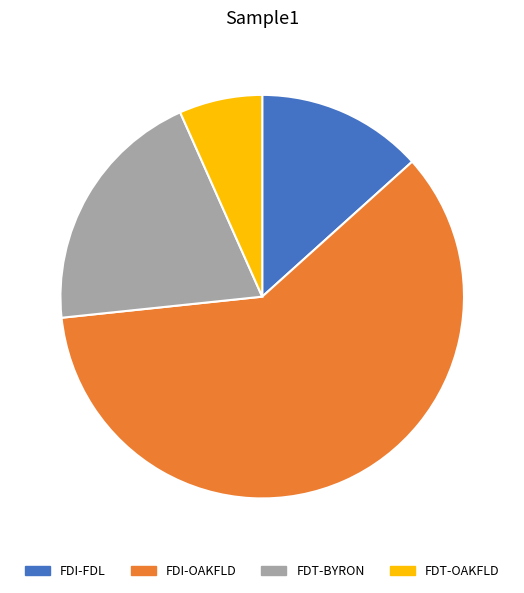

Rank the categories by value from highest to lowest.

FDI-OAKFLD, FDT-BYRON, FDI-FDL, FDT-OAKFLD